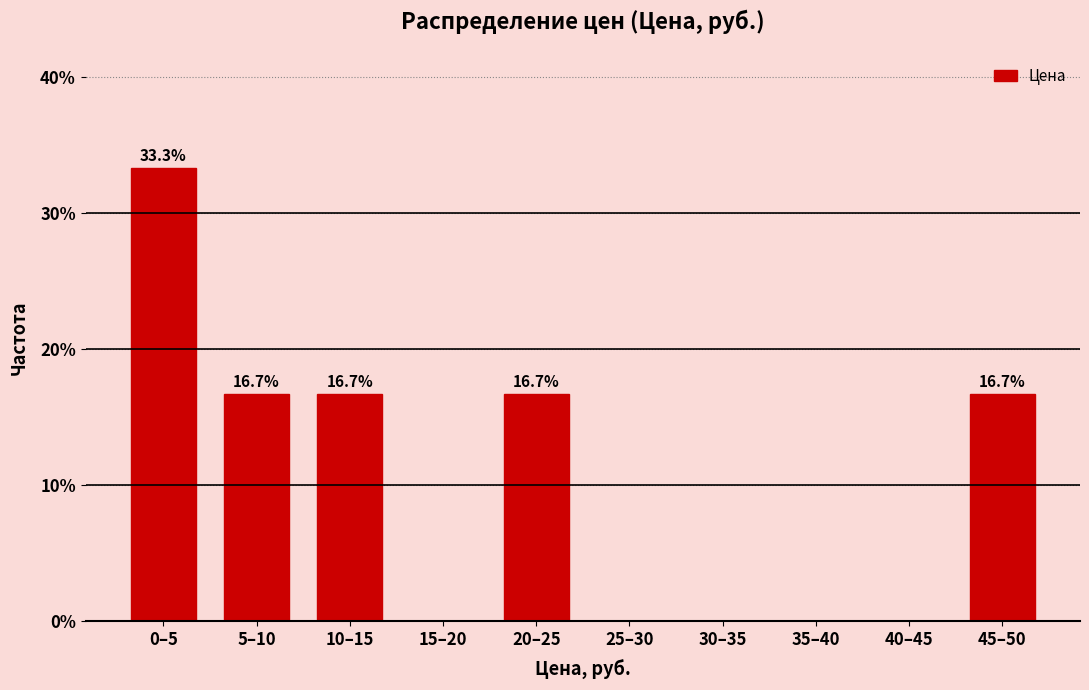

Reading right to left, transcribe all the data shown in this chart.

45–50=16.7	40–45=0.0	35–40=0.0	30–35=0.0	25–30=0.0	20–25=16.7	15–20=0.0	10–15=16.7	5–10=16.7	0–5=33.3